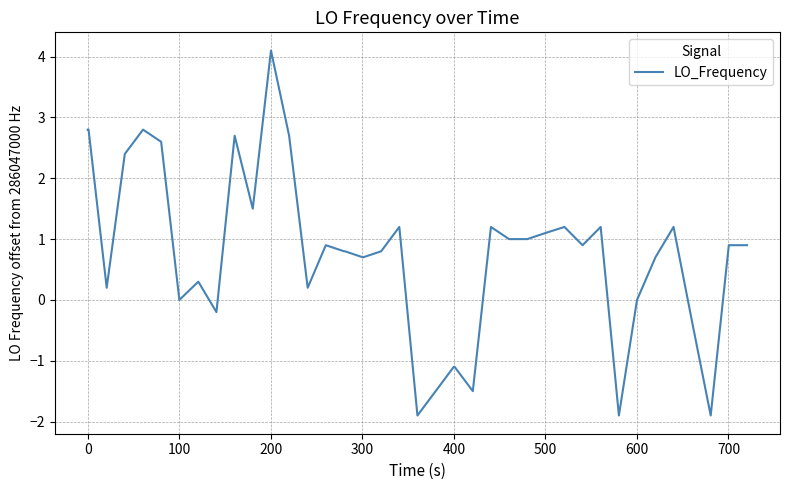

What is the smallest value displayed?

-1.9